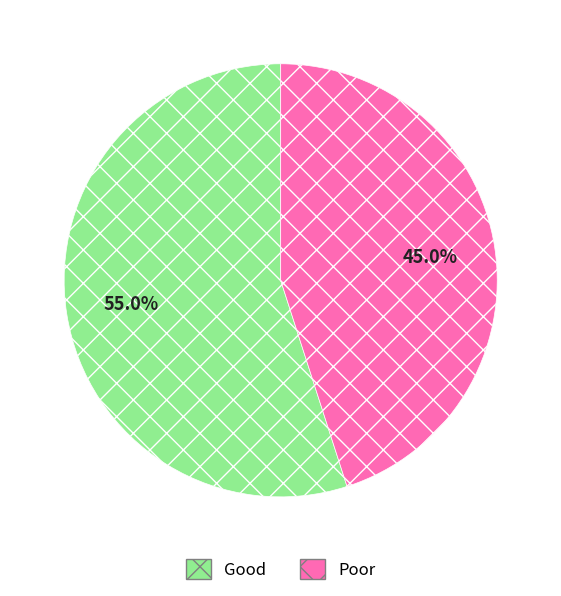

Which category has the biggest portion of the pie?

Good